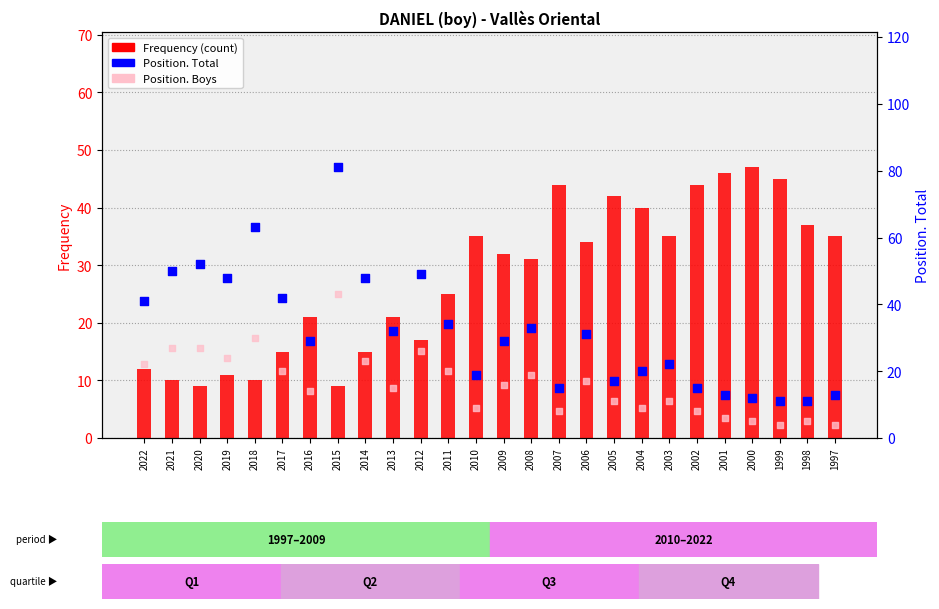

Which series has the widest spread of Y values?

Position. Total